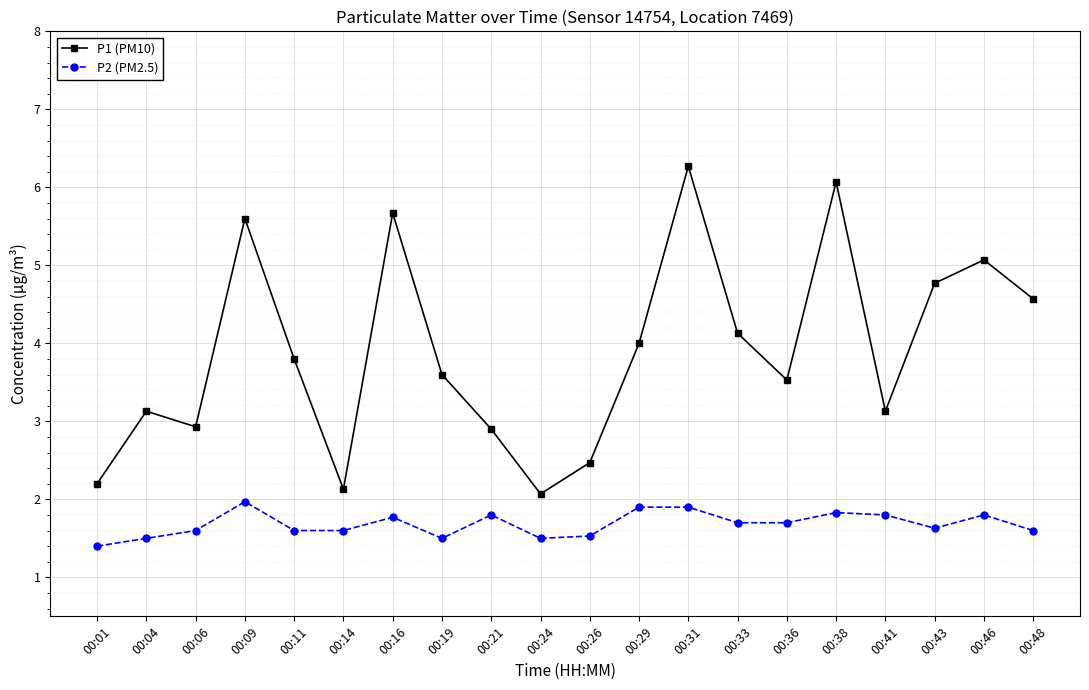

How many data points in P1 (PM10) are less than 3?

6